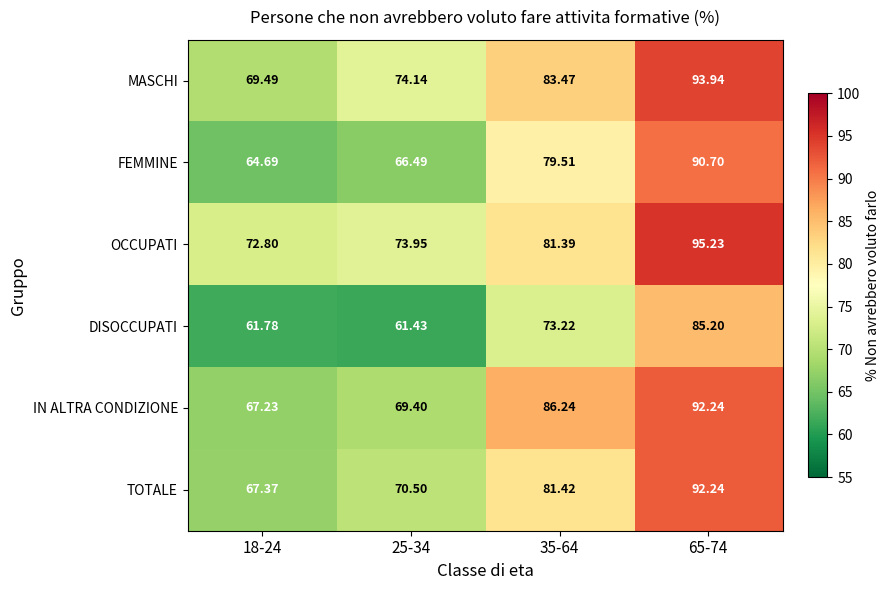

At how many categories does at least one series exceed 79?

2